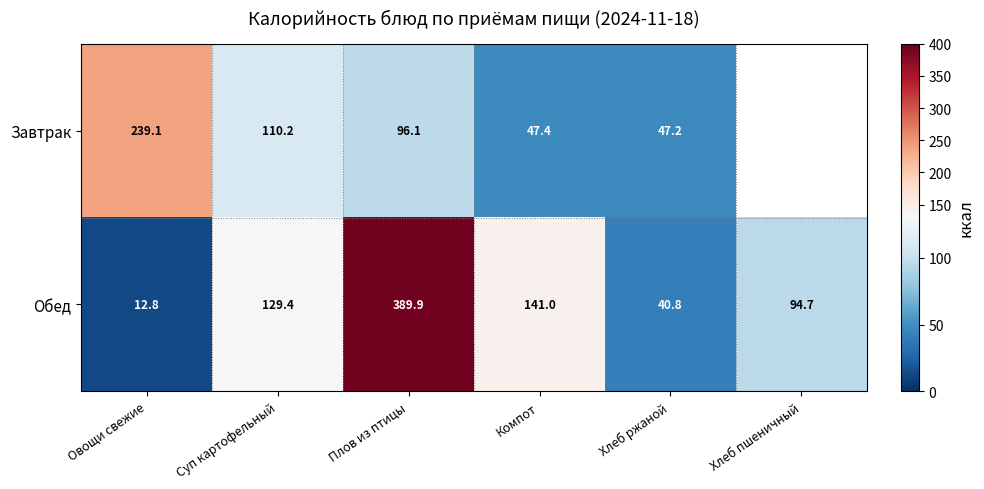

Which category has the highest value across all series?

Плов из птицы